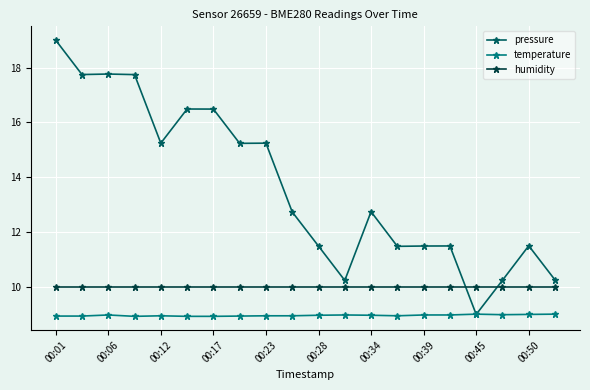

What is the difference between the maximum and second lowest values in the pressure series?

8.8